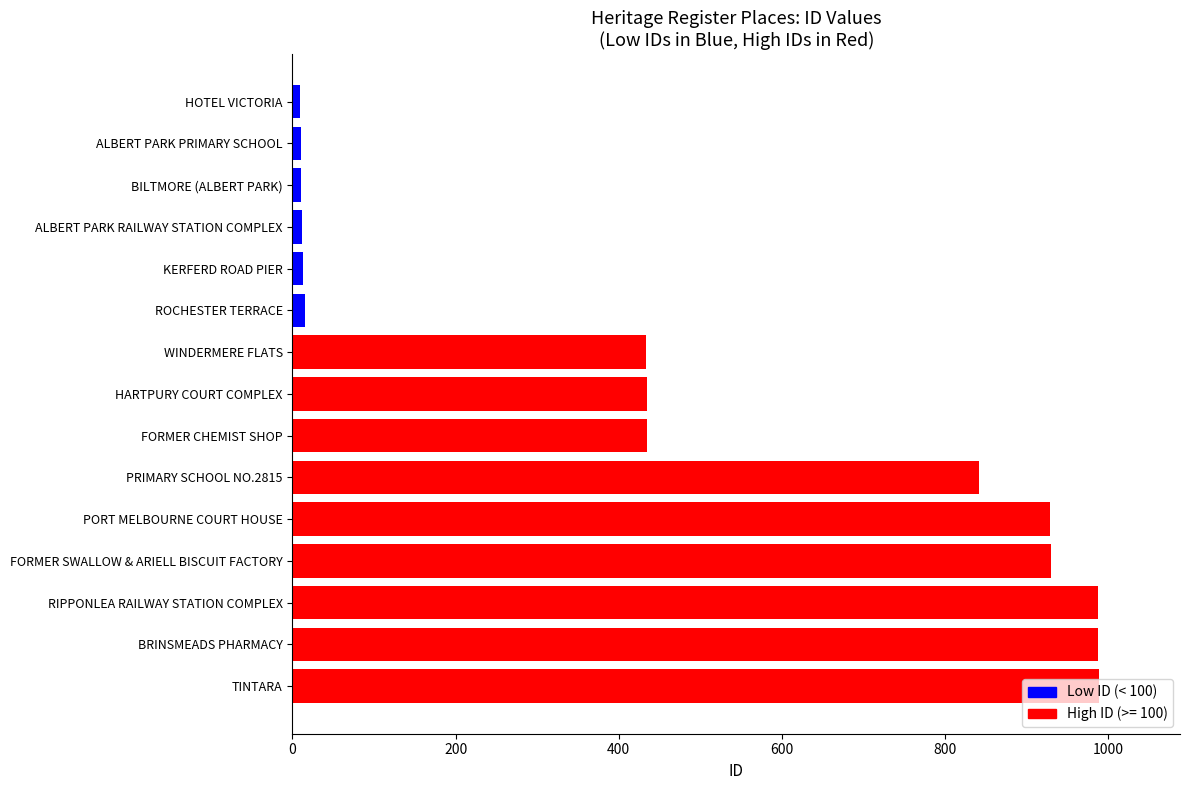

Does the chart contain any negative values?

No